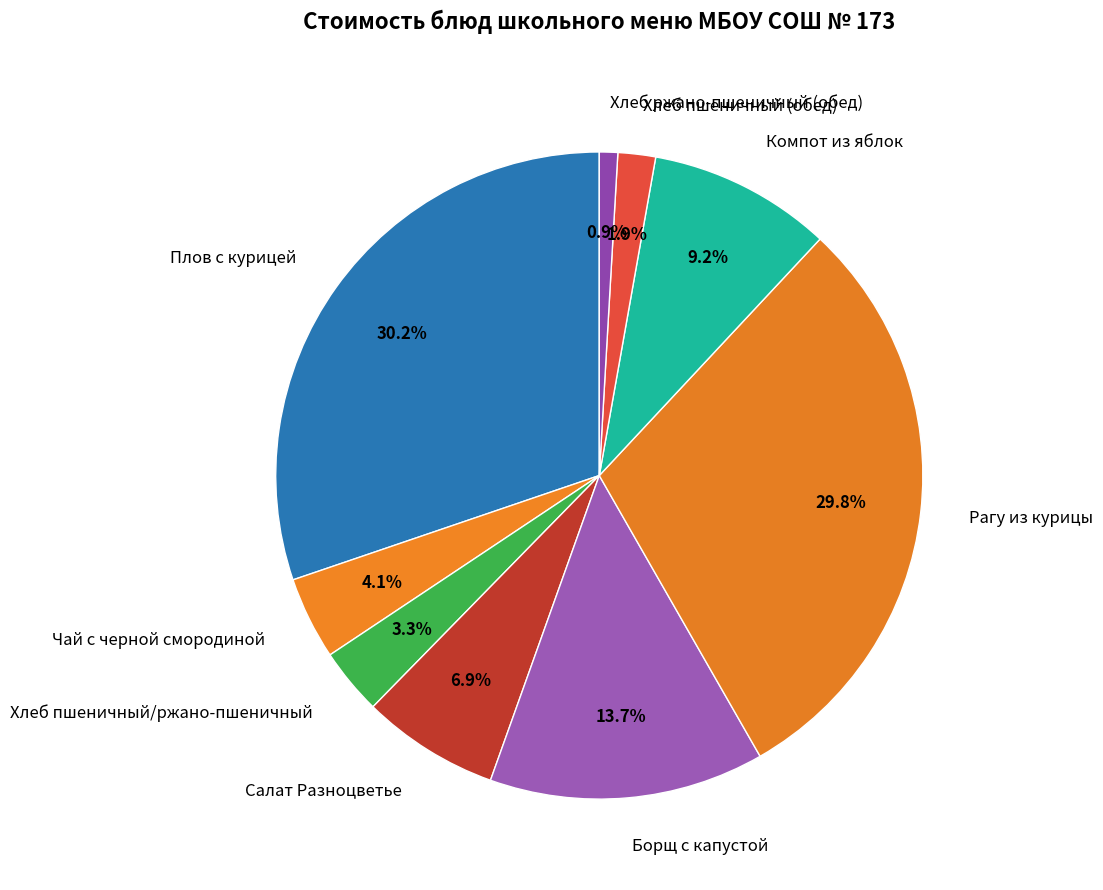

Is the sum of Хлеб пшеничный (обед) and Борщ с капустой greater than half?

No